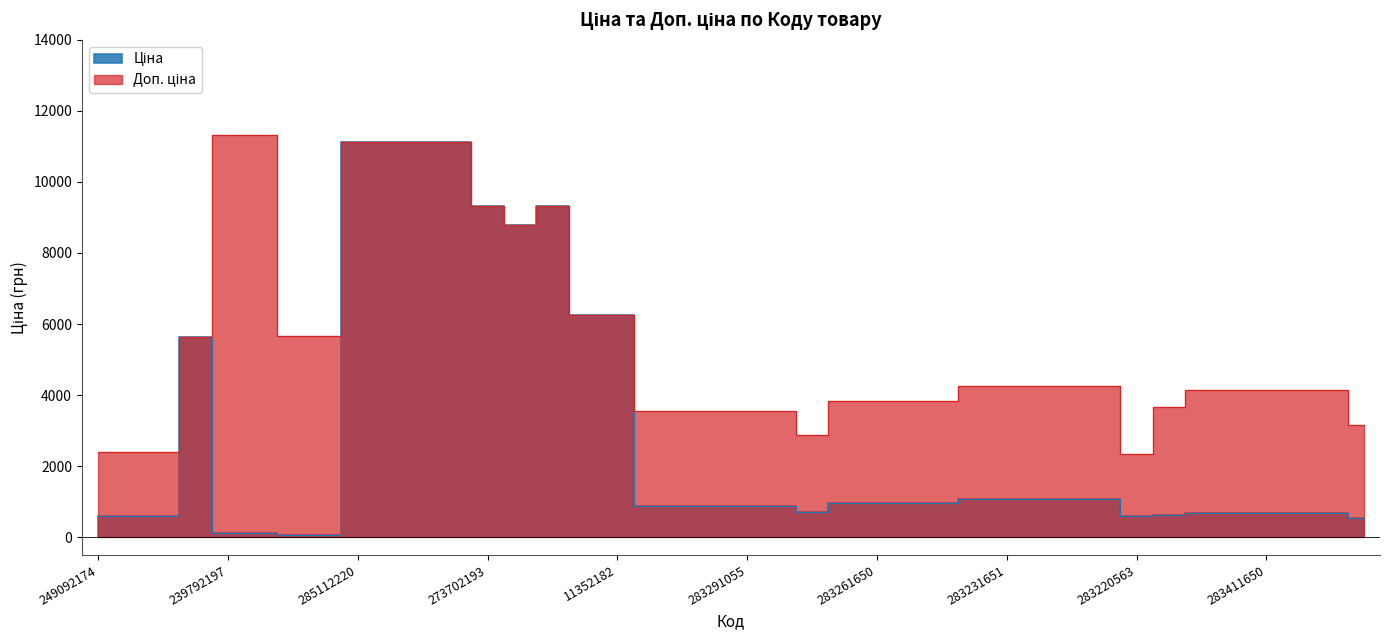

What is the difference between the Ціна values at 283261052 and 283411055?

267.5